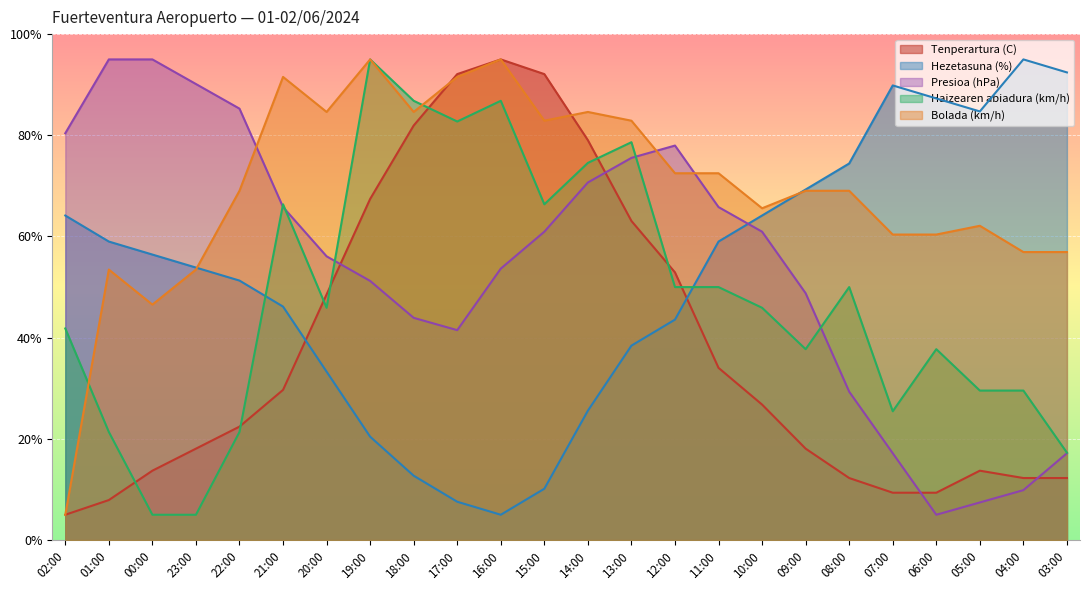

Which series has the widest spread of values?

Tenperartura (C)